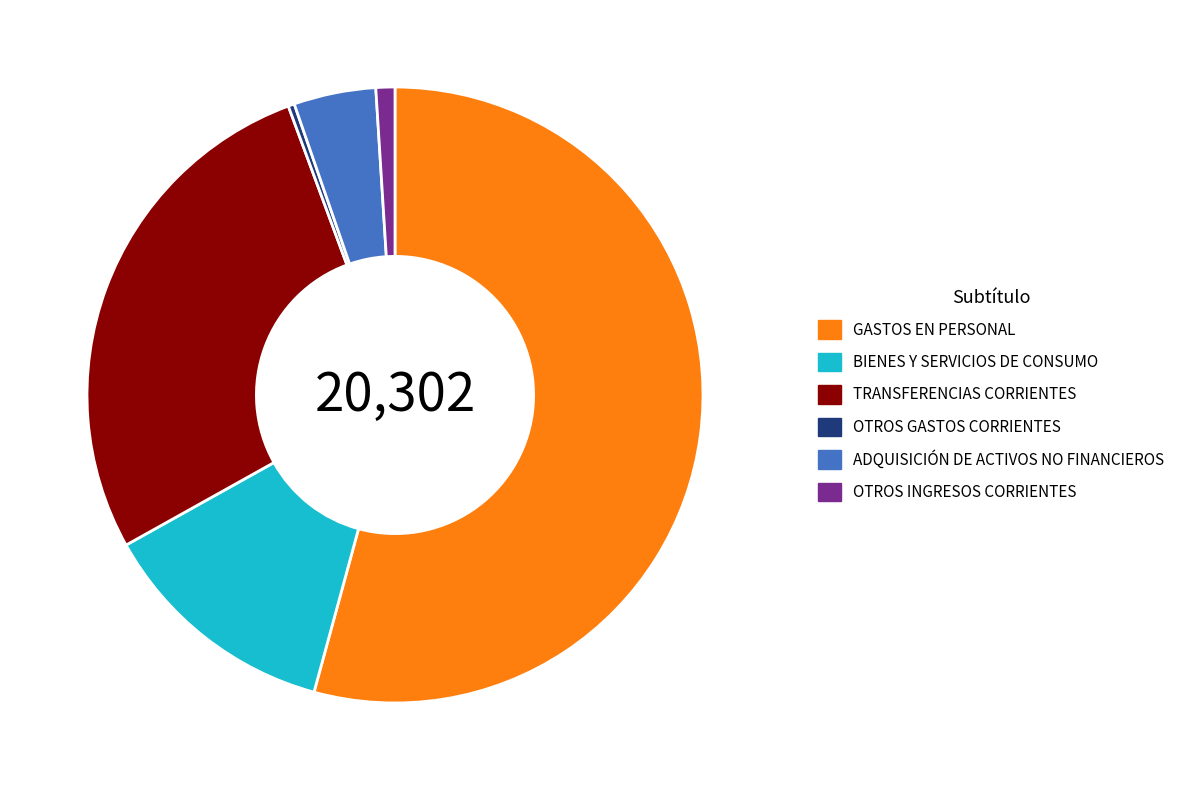

Does ADQUISICIÓN DE ACTIVOS NO FINANCIEROS represent more than half of the total?

No